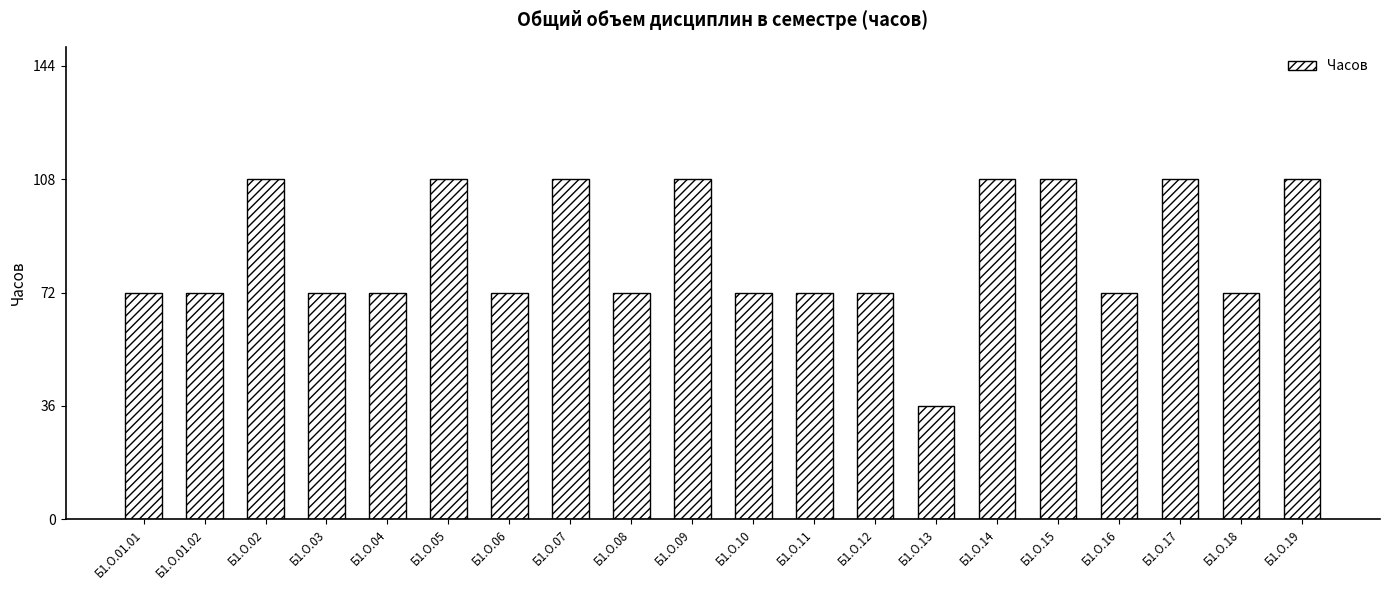

Count the number of data series in this chart.

1